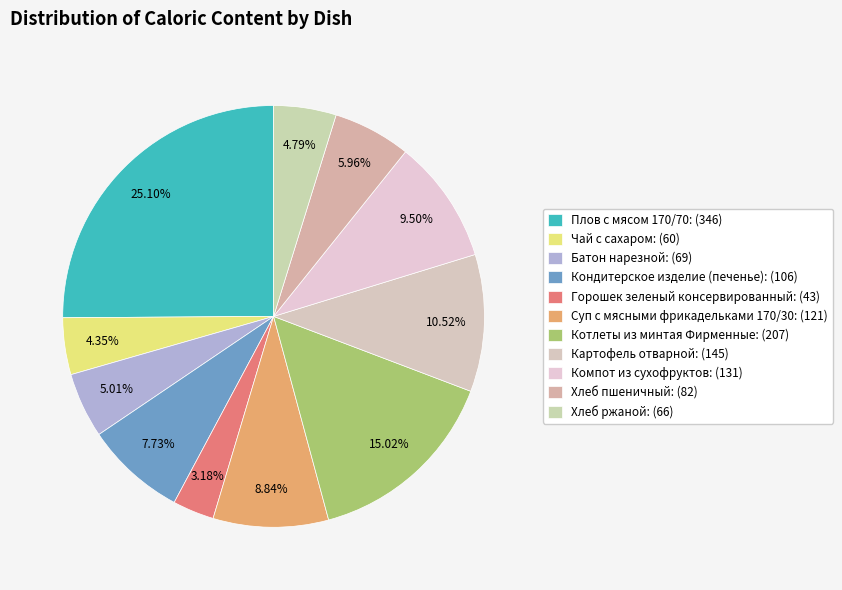

To the nearest percent, what percentage of the pie is Хлеб ржаной?

5%